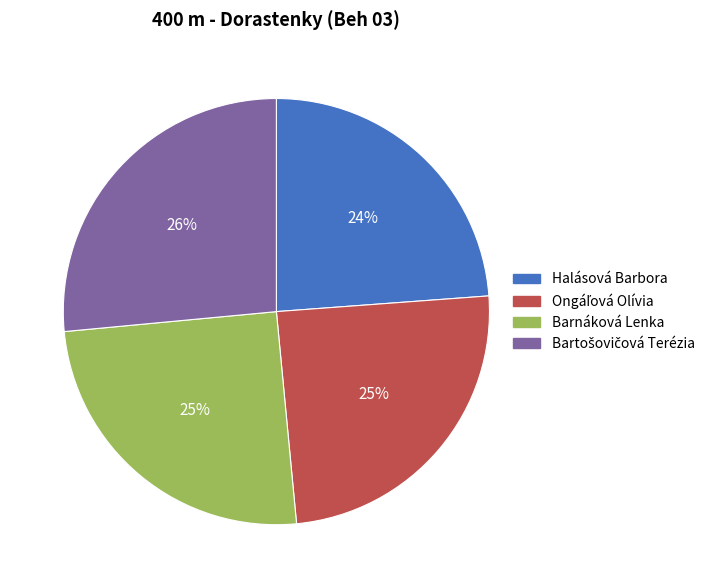

To the nearest percent, what is the average slice percentage?

25%